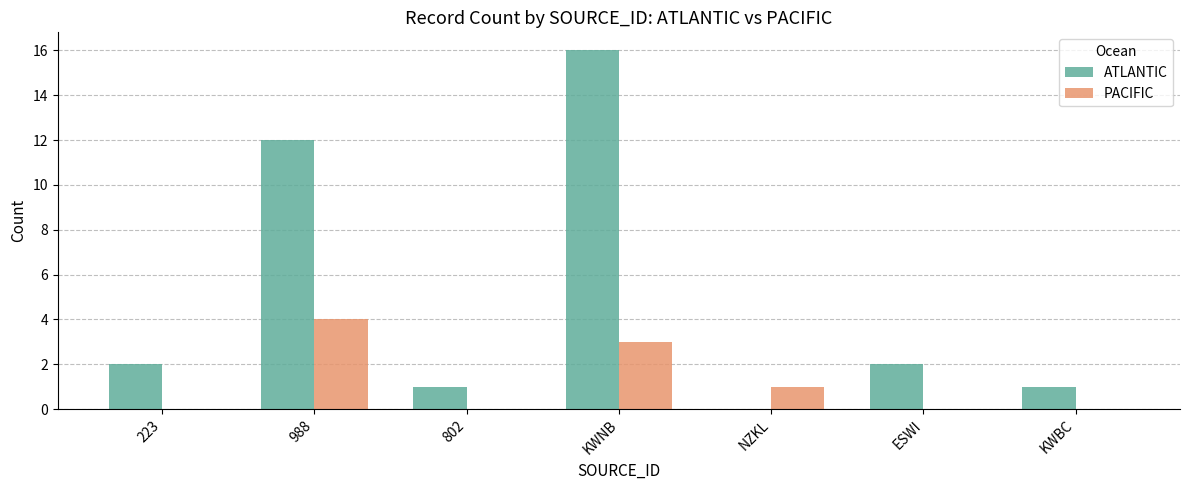

At which category does the chart reach its peak across all series?

KWNB